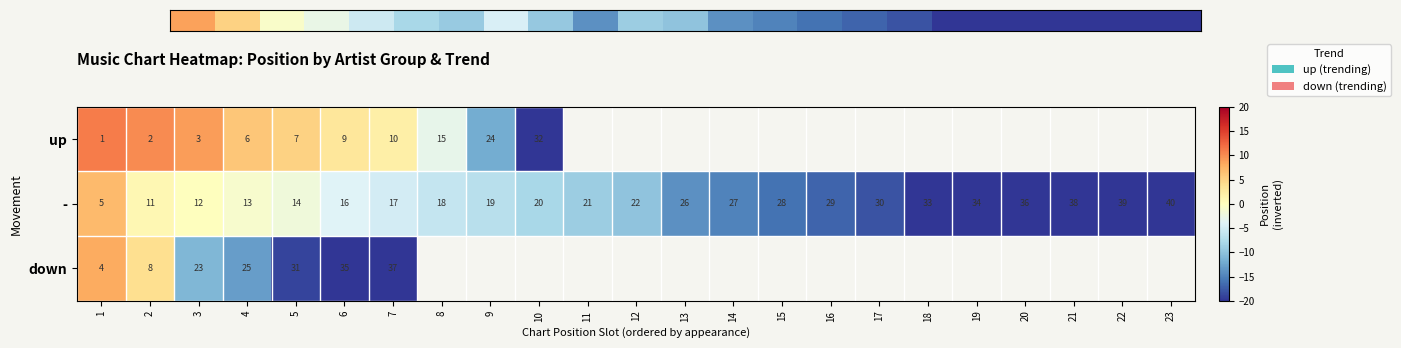

Between 2 and 4, which series saw the biggest shift?

down